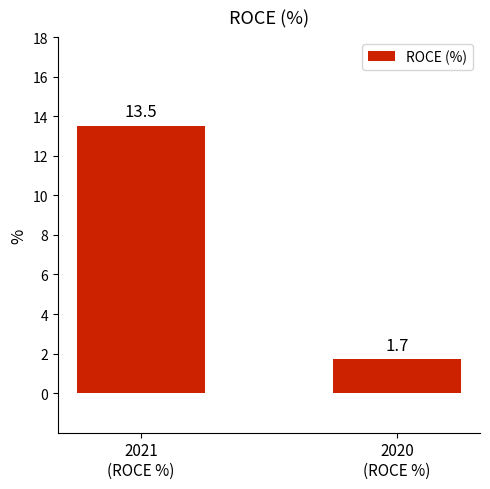

What is the difference between the maximum and minimum values?

11.8